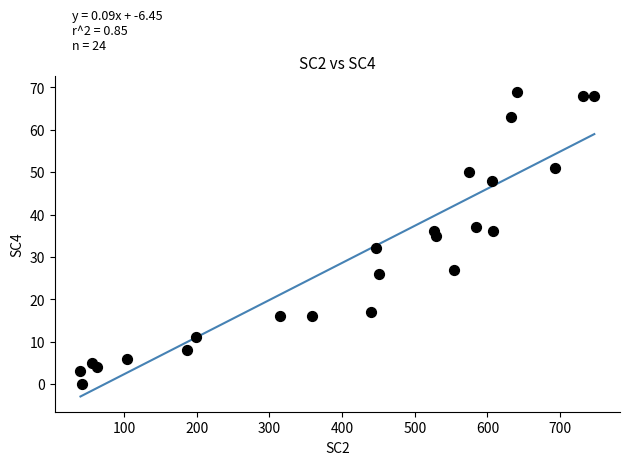

What is the range of X values (max minus min)?

707